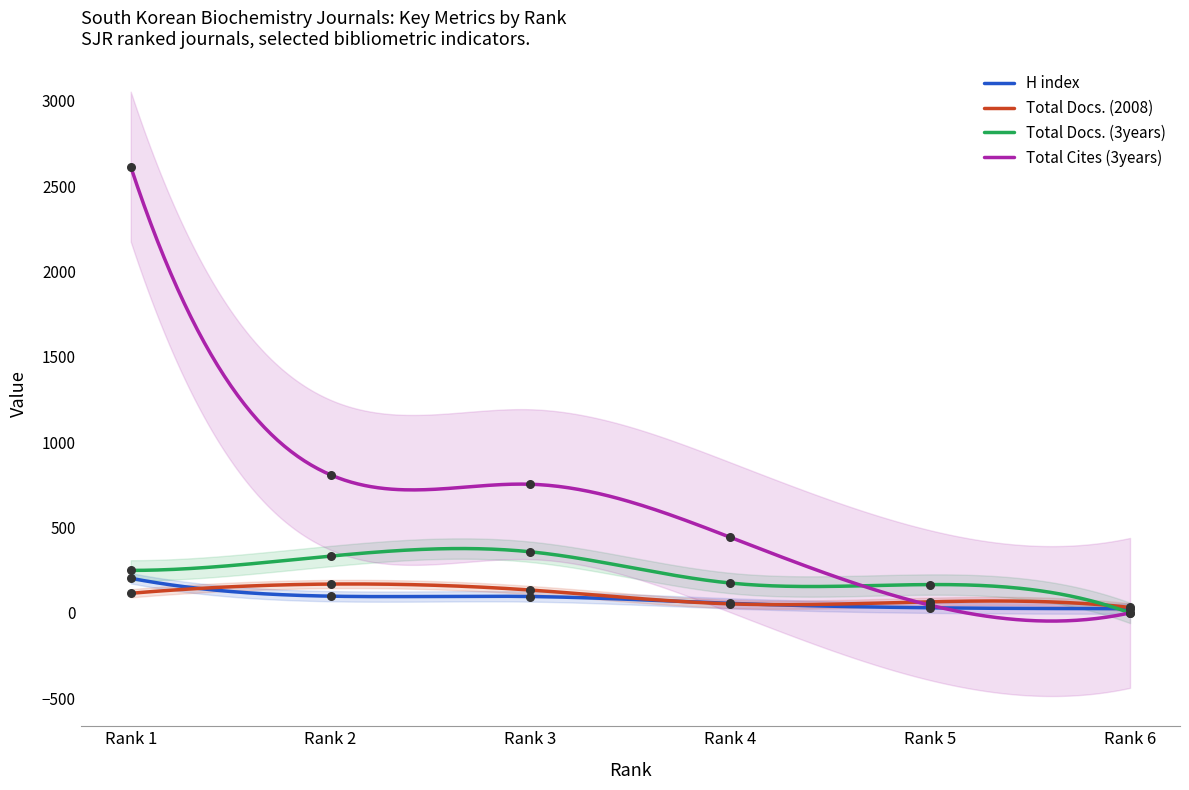

What are all the series names shown in the legend?

H index, Total Docs. (2008), Total Docs. (3years), Total Cites (3years)